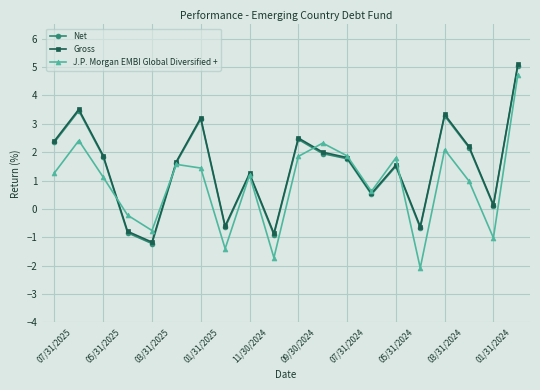

How many positive values does the J.P. Morgan EMBI Global Diversified + series have?

14